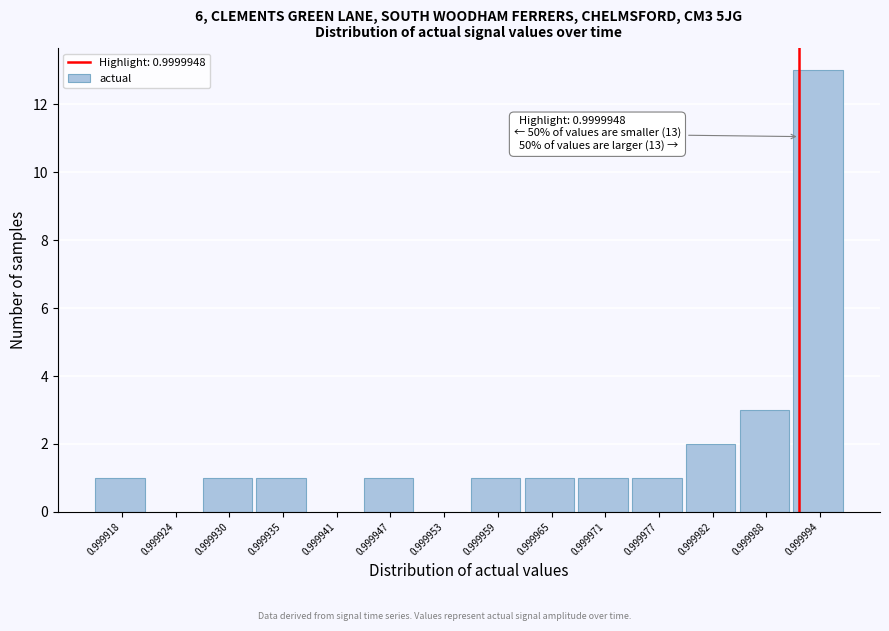

Reading right to left, transcribe all the data shown in this chart.

0.999994=13	0.999988=3	0.999982=2	0.999977=1	0.999971=1	0.999965=1	0.999959=1	0.999953=0	0.999947=1	0.999941=0	0.999935=1	0.999930=1	0.999924=0	0.999918=1